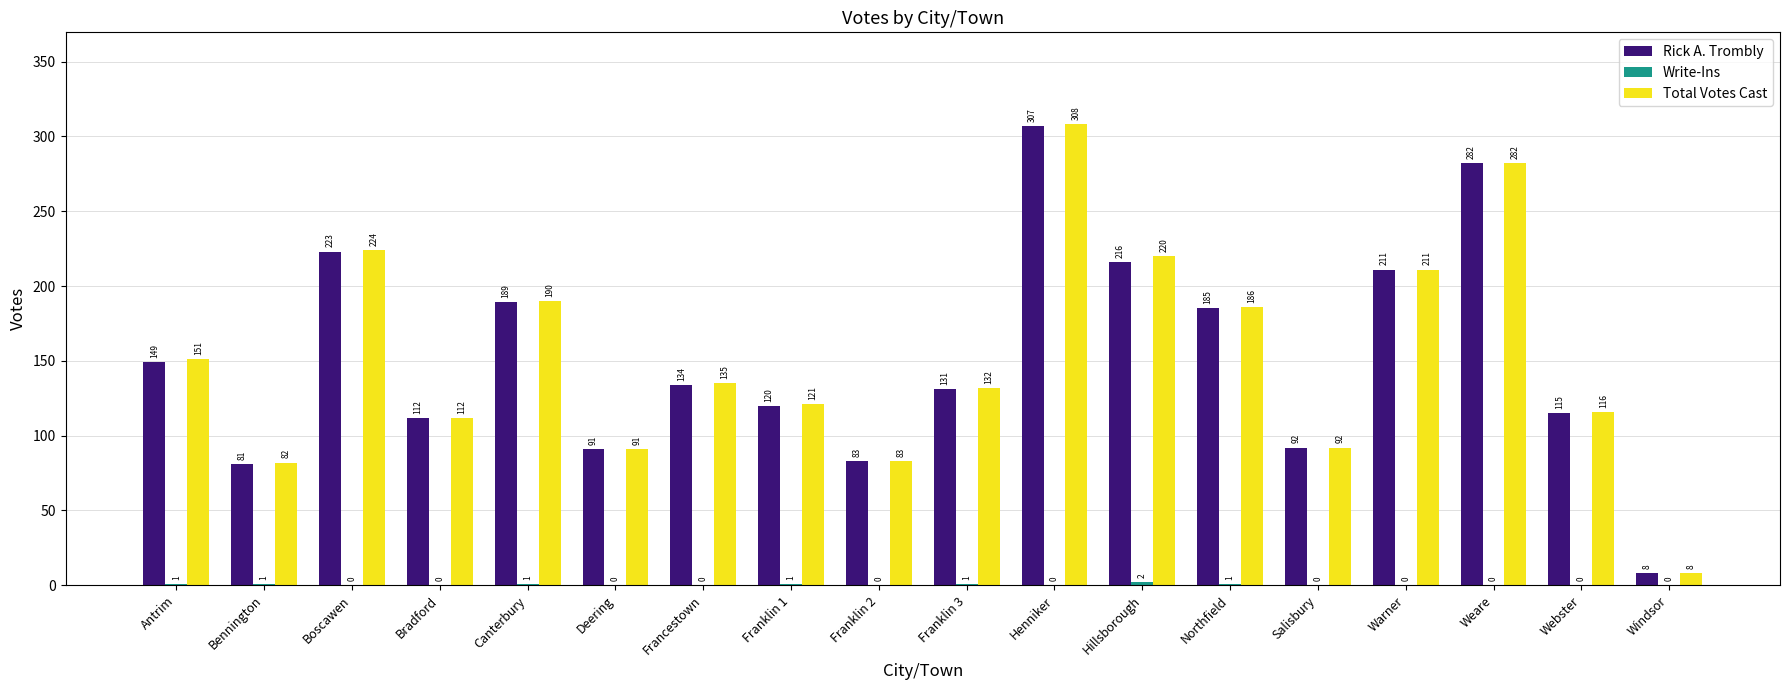

The Rick A. Trombly series shows 53 at Franklin 2. True or false?

False